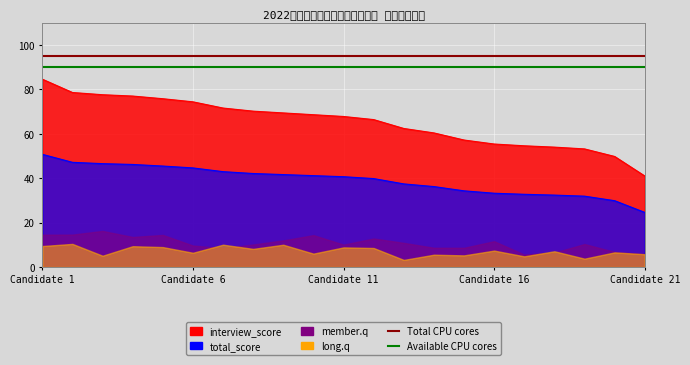

Which category has the highest value in the Total CPU cores series?

Candidate 1